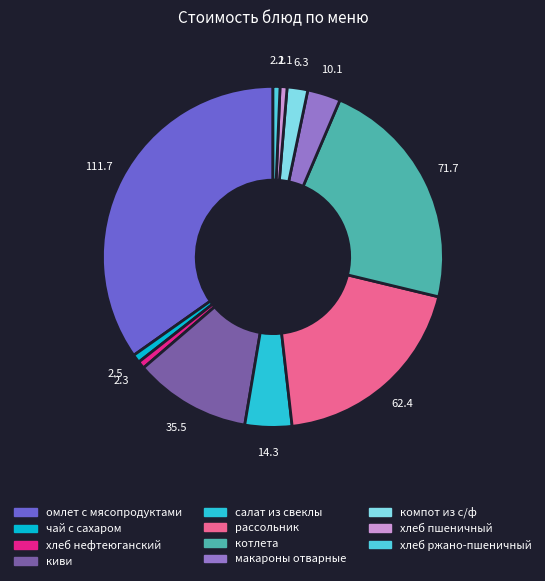

What is the change in value from котлета to макароны отварные?

-61.6